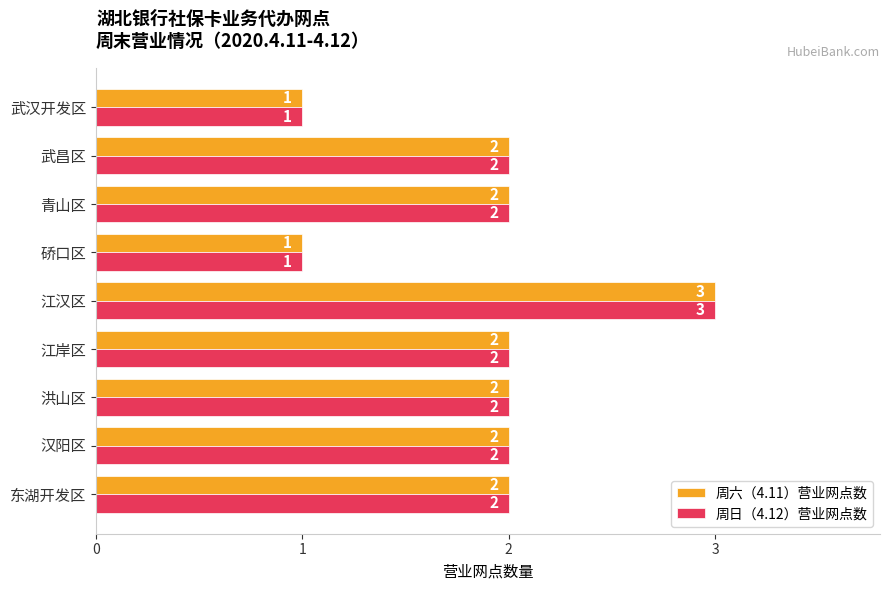

What are all the series names shown in the legend?

周六（4.11）营业网点数, 周日（4.12）营业网点数